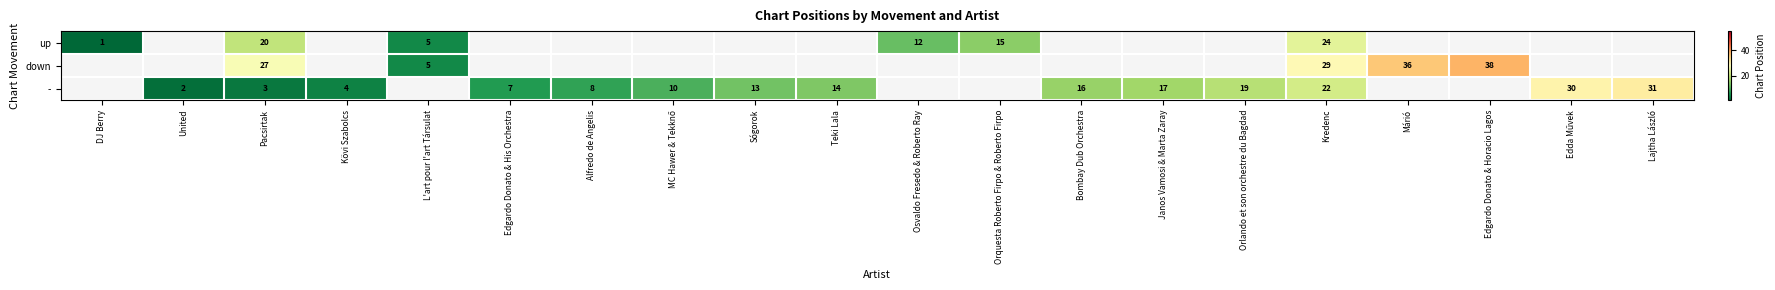

The up series shows 1 at DJ Berry. True or false?

True